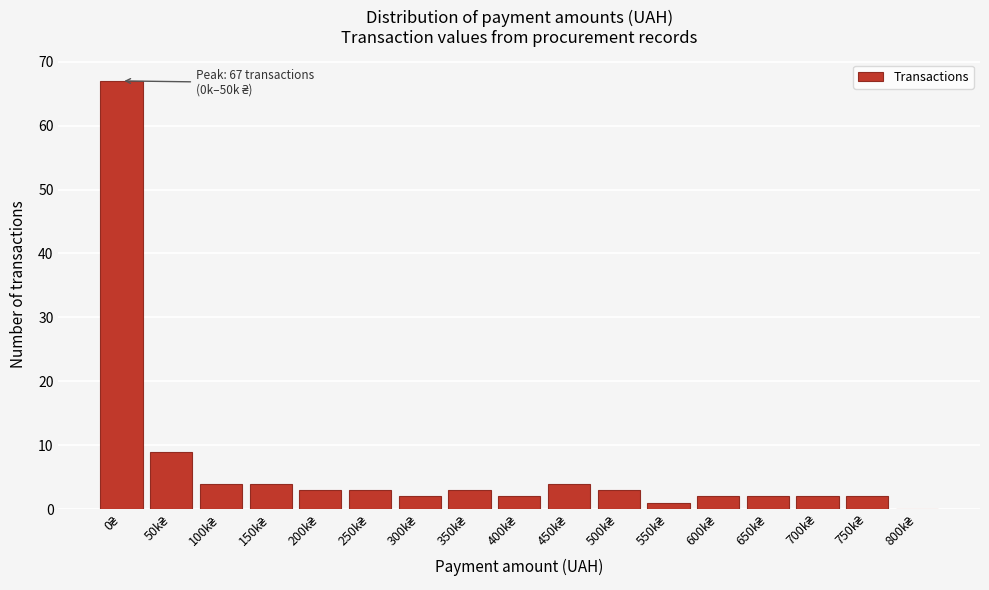

What is the greatest value displayed?

67